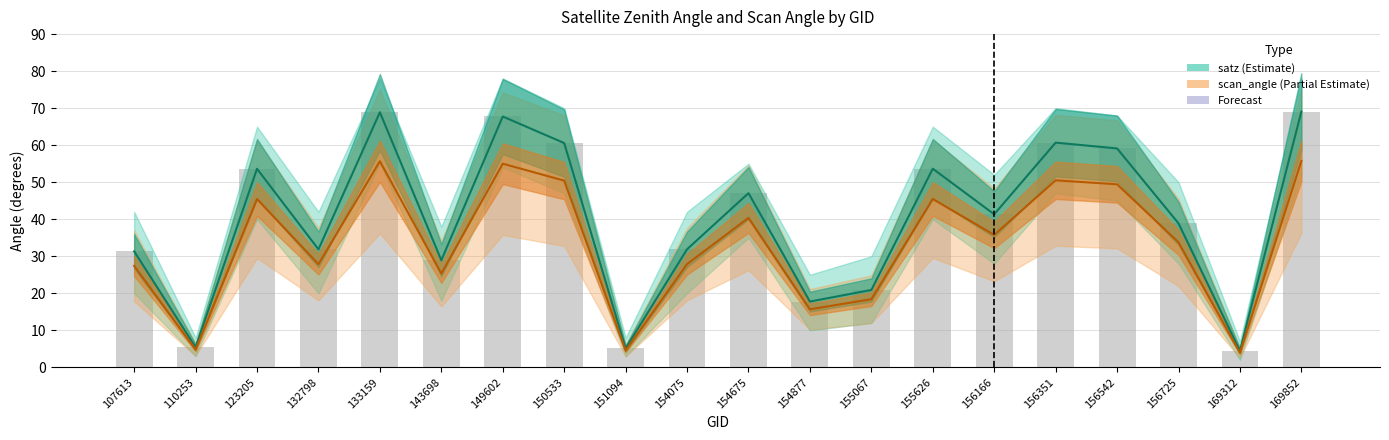

What is the value of the satz bars bar at the 5th from the left?

68.9